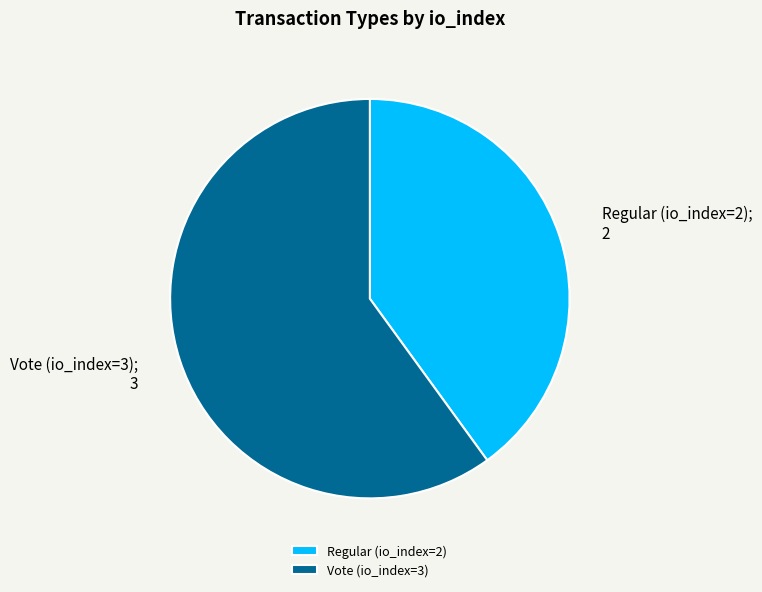

Between Vote (io_index=3) and Regular (io_index=2), which is larger?

Vote (io_index=3)